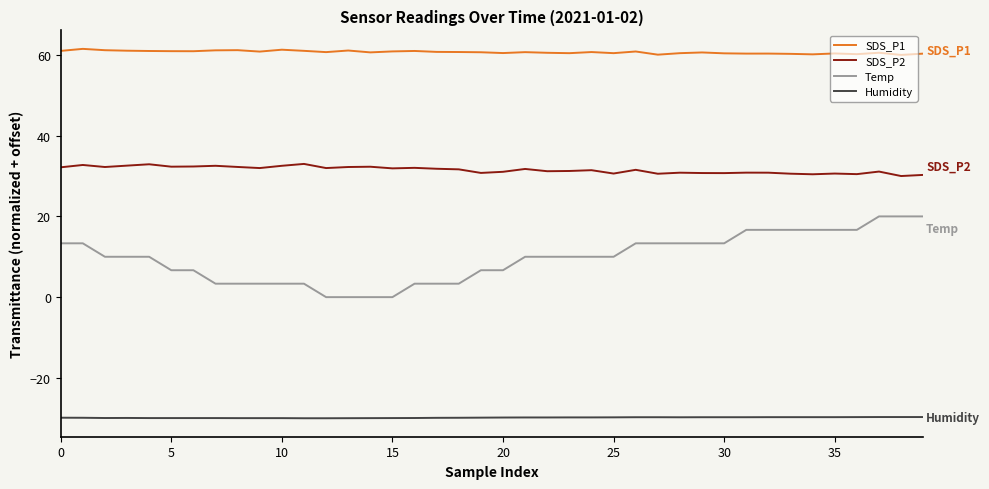

True or false: Humidity and Temp intersect in this chart.

False